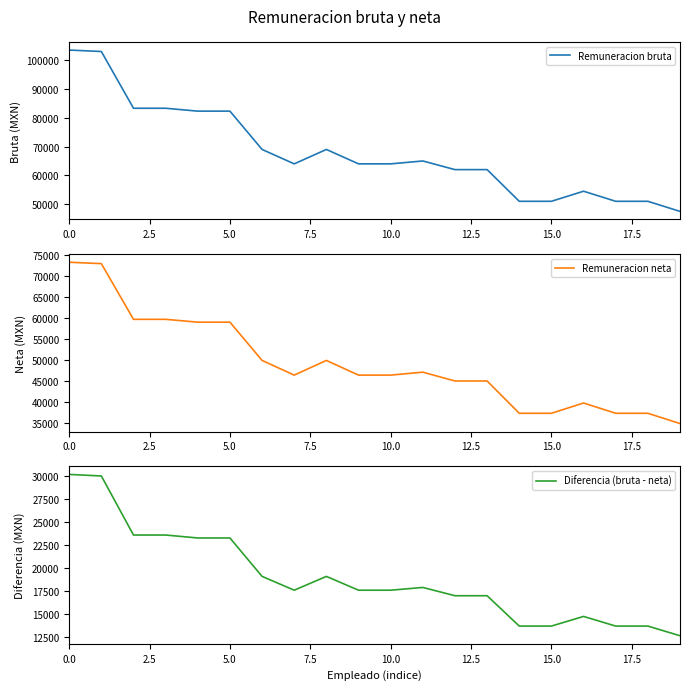

Rank the series by their average value, from lowest to highest.

Diferencia (bruta - neta), Remuneracion neta, Remuneracion bruta